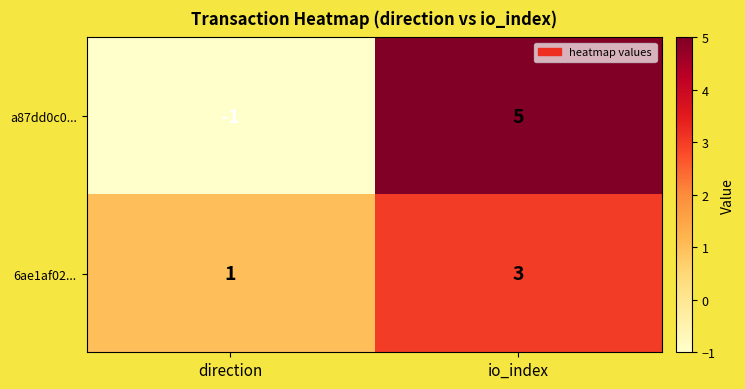

Between direction and io_index, which series saw the biggest shift?

a87dd0c0...